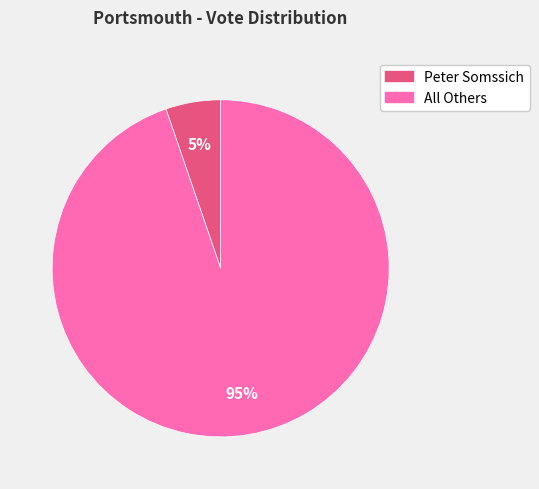

Is there a majority slice in this chart?

Yes